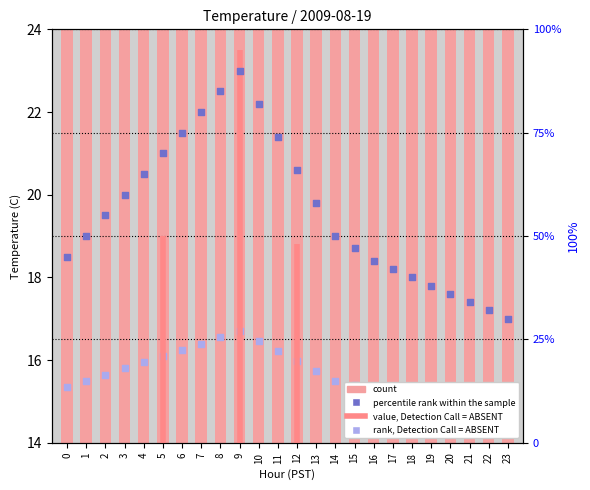

Which series reaches the minimum Y coordinate?

count